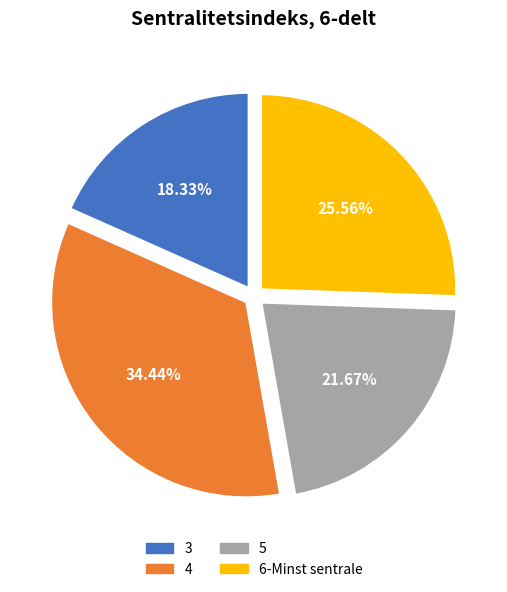

What is the ratio of the value at 6-Minst sentrale to the value at 3?

1.4